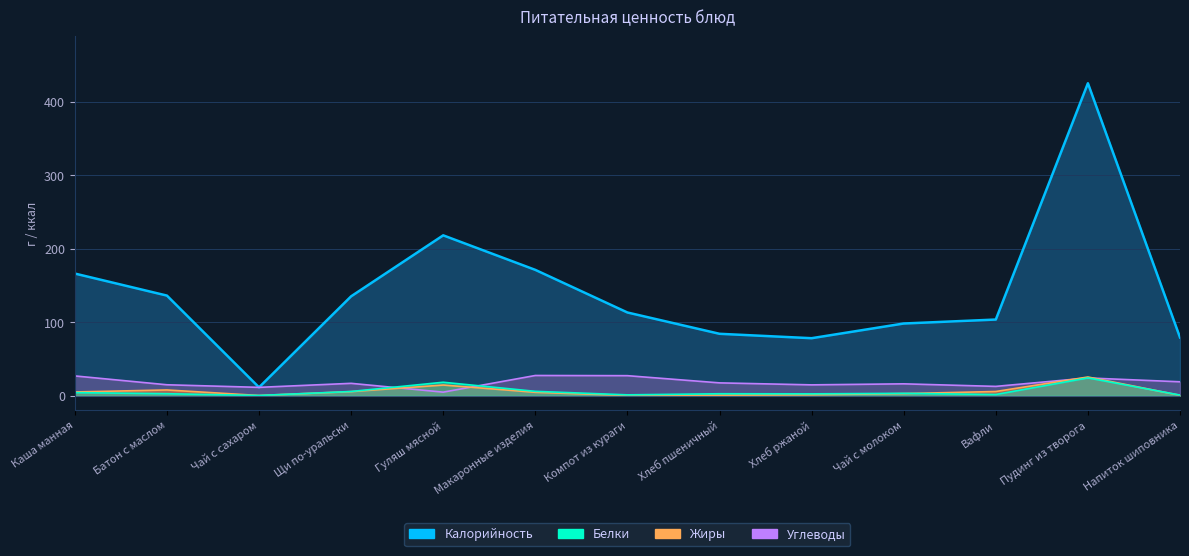

Is the value of Жиры at Гуляш мясной greater than the value of Углеводы at Батон с маслом?

No